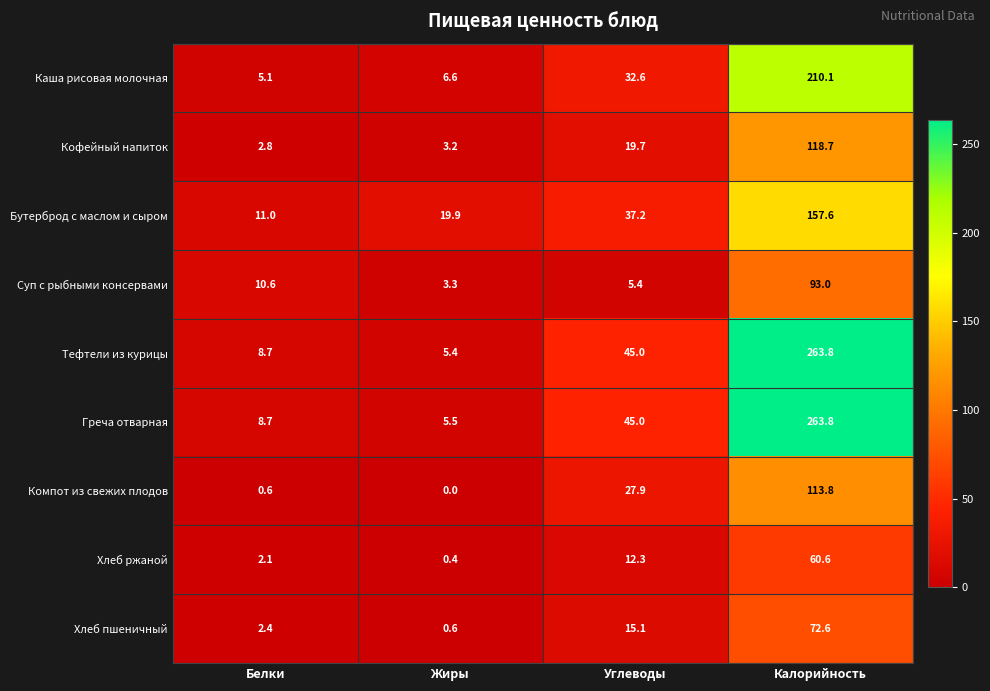

What is the difference between the maximum and minimum values in the Бутерброд с маслом и сыром series?

146.6